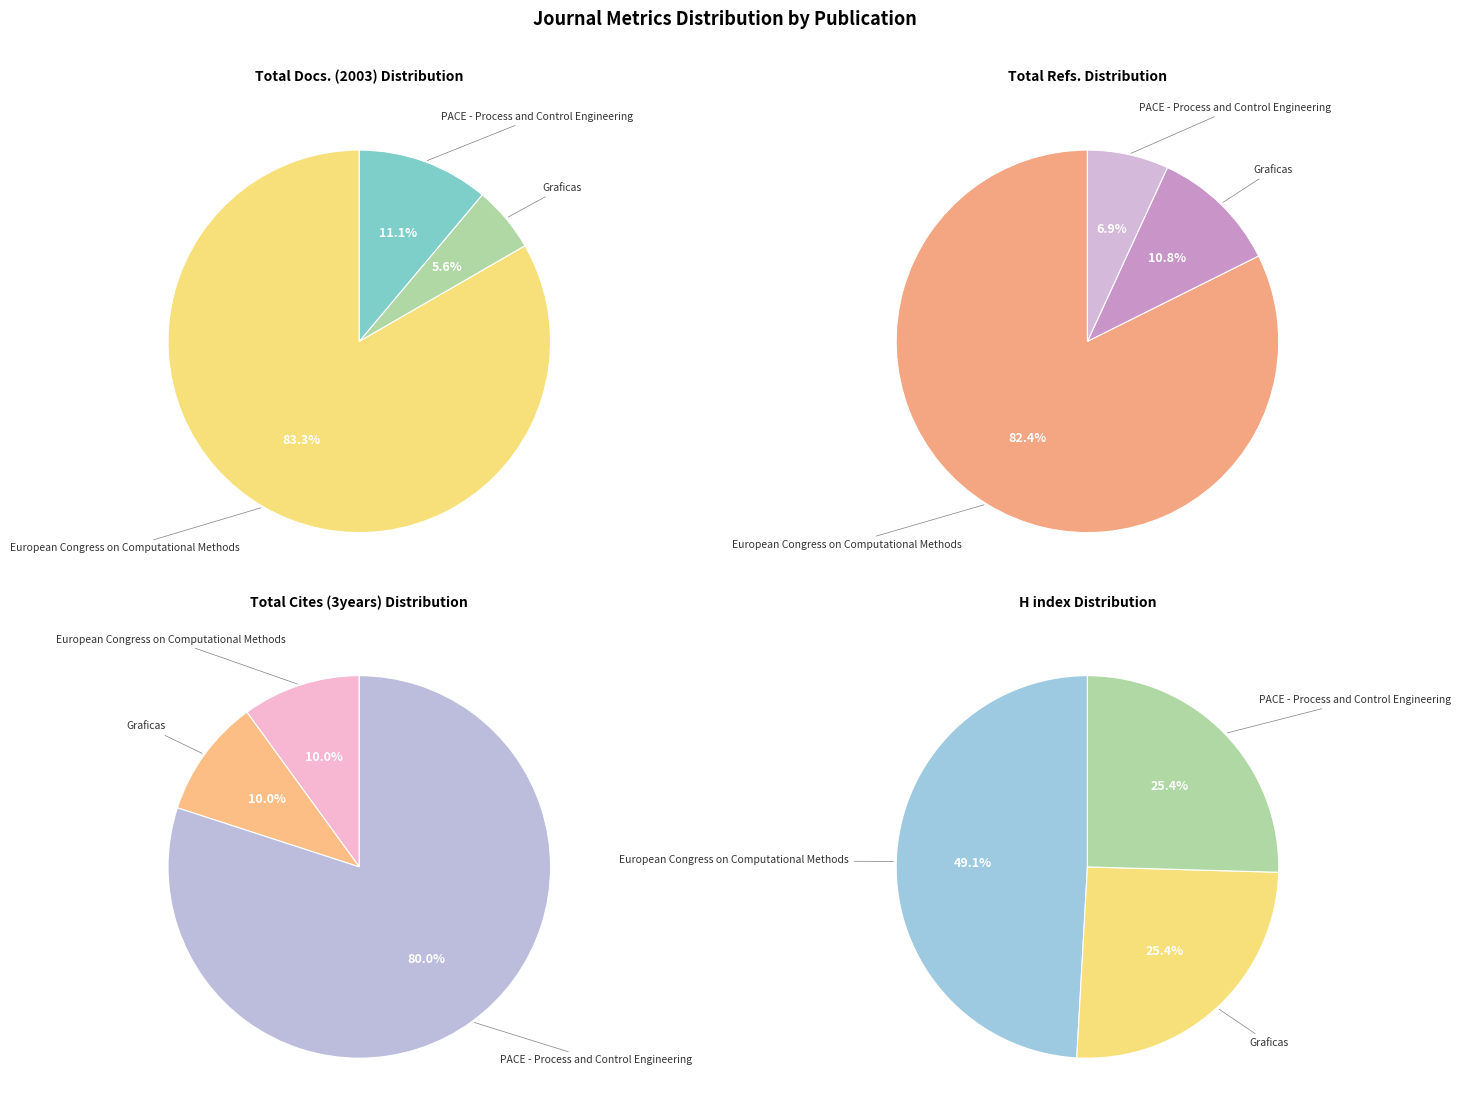

Is Graficas the majority of the pie?

No